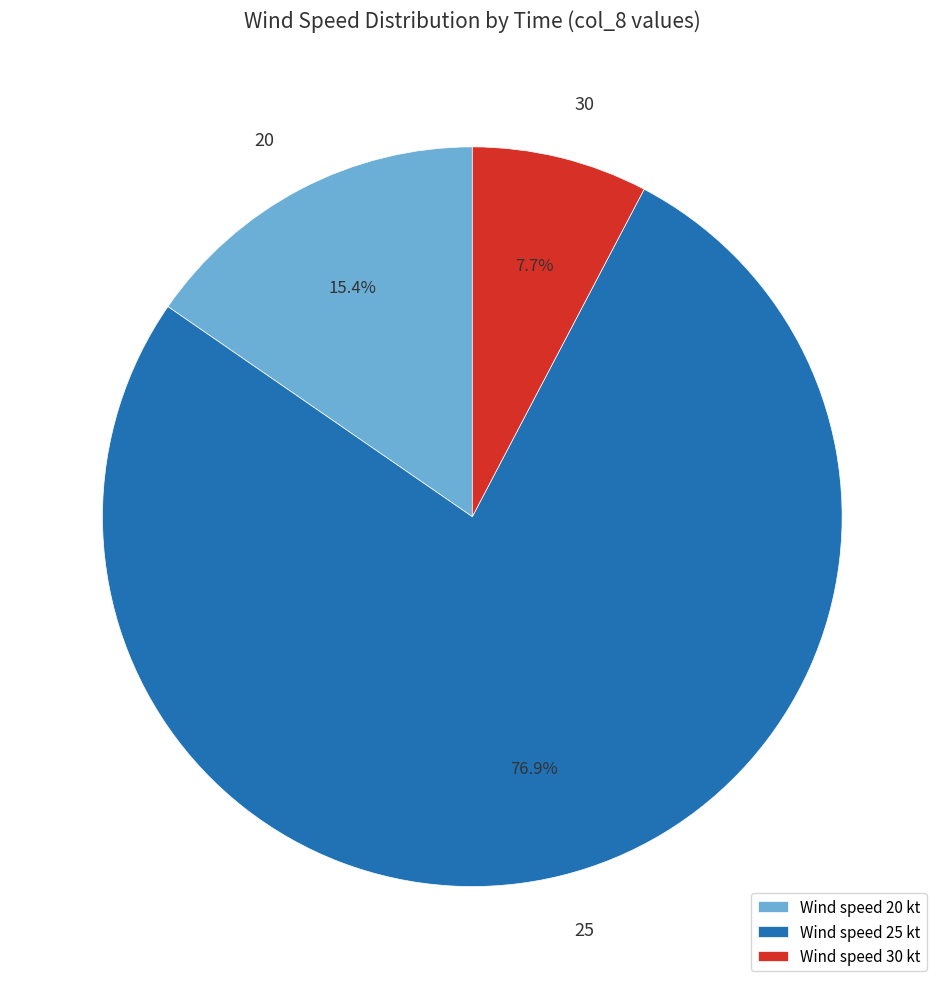

Is there any slice that represents more than half of the pie?

Yes